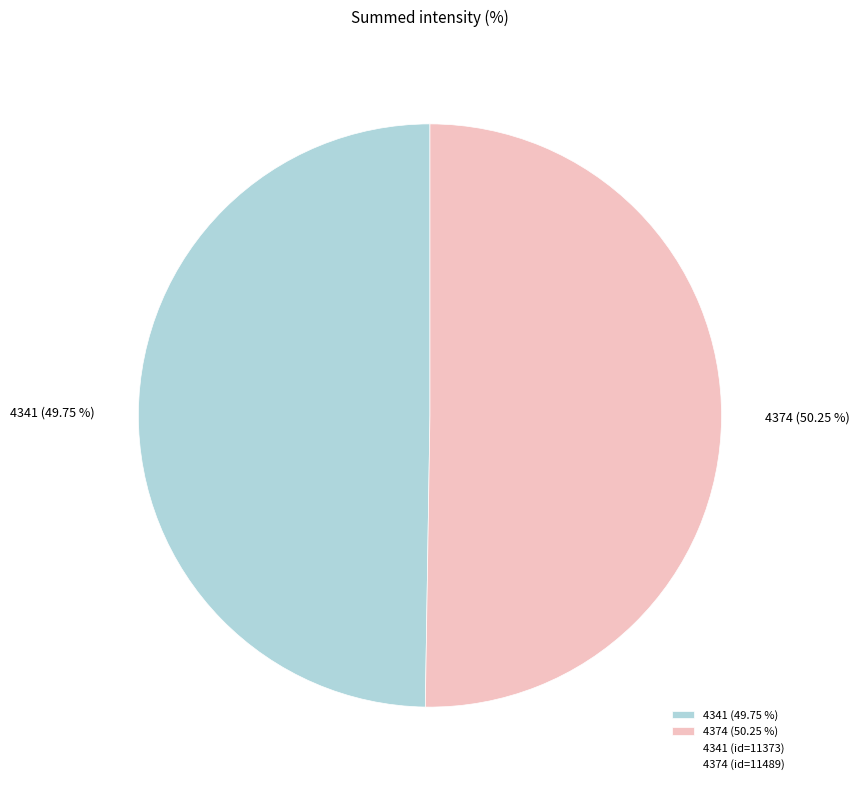

What is the ratio of the value at 4341 (49.75 %) to the value at 4374 (50.25 %)?

1.0